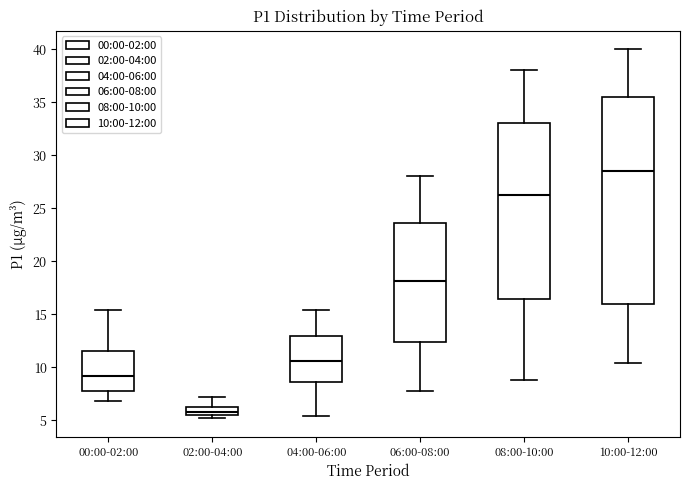

Which box has the highest median line?

10:00-12:00